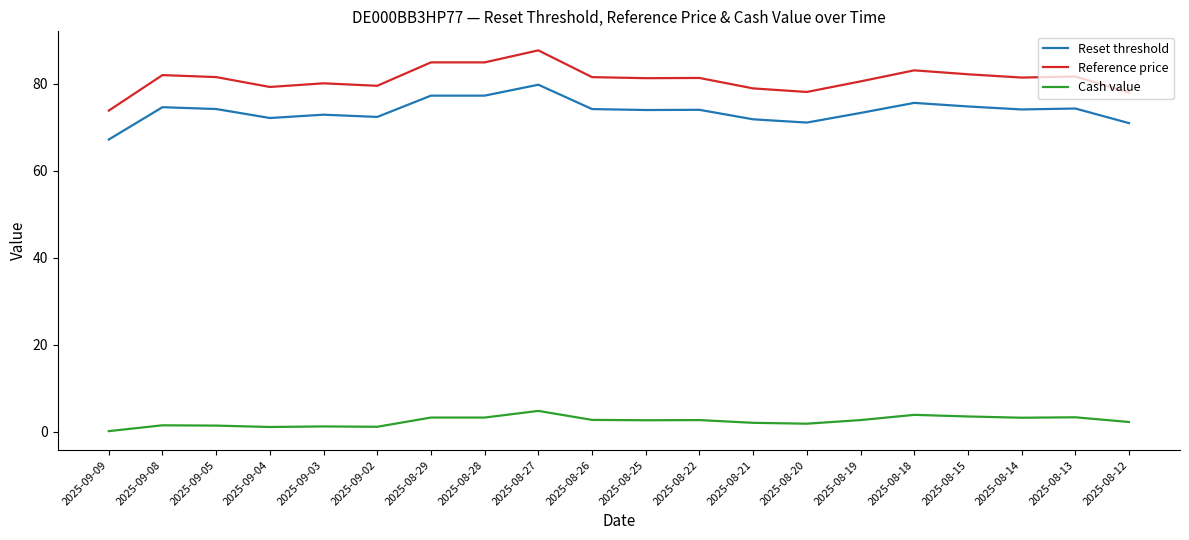

What is the approximate value of Reference price at 2025-08-28?

84.9